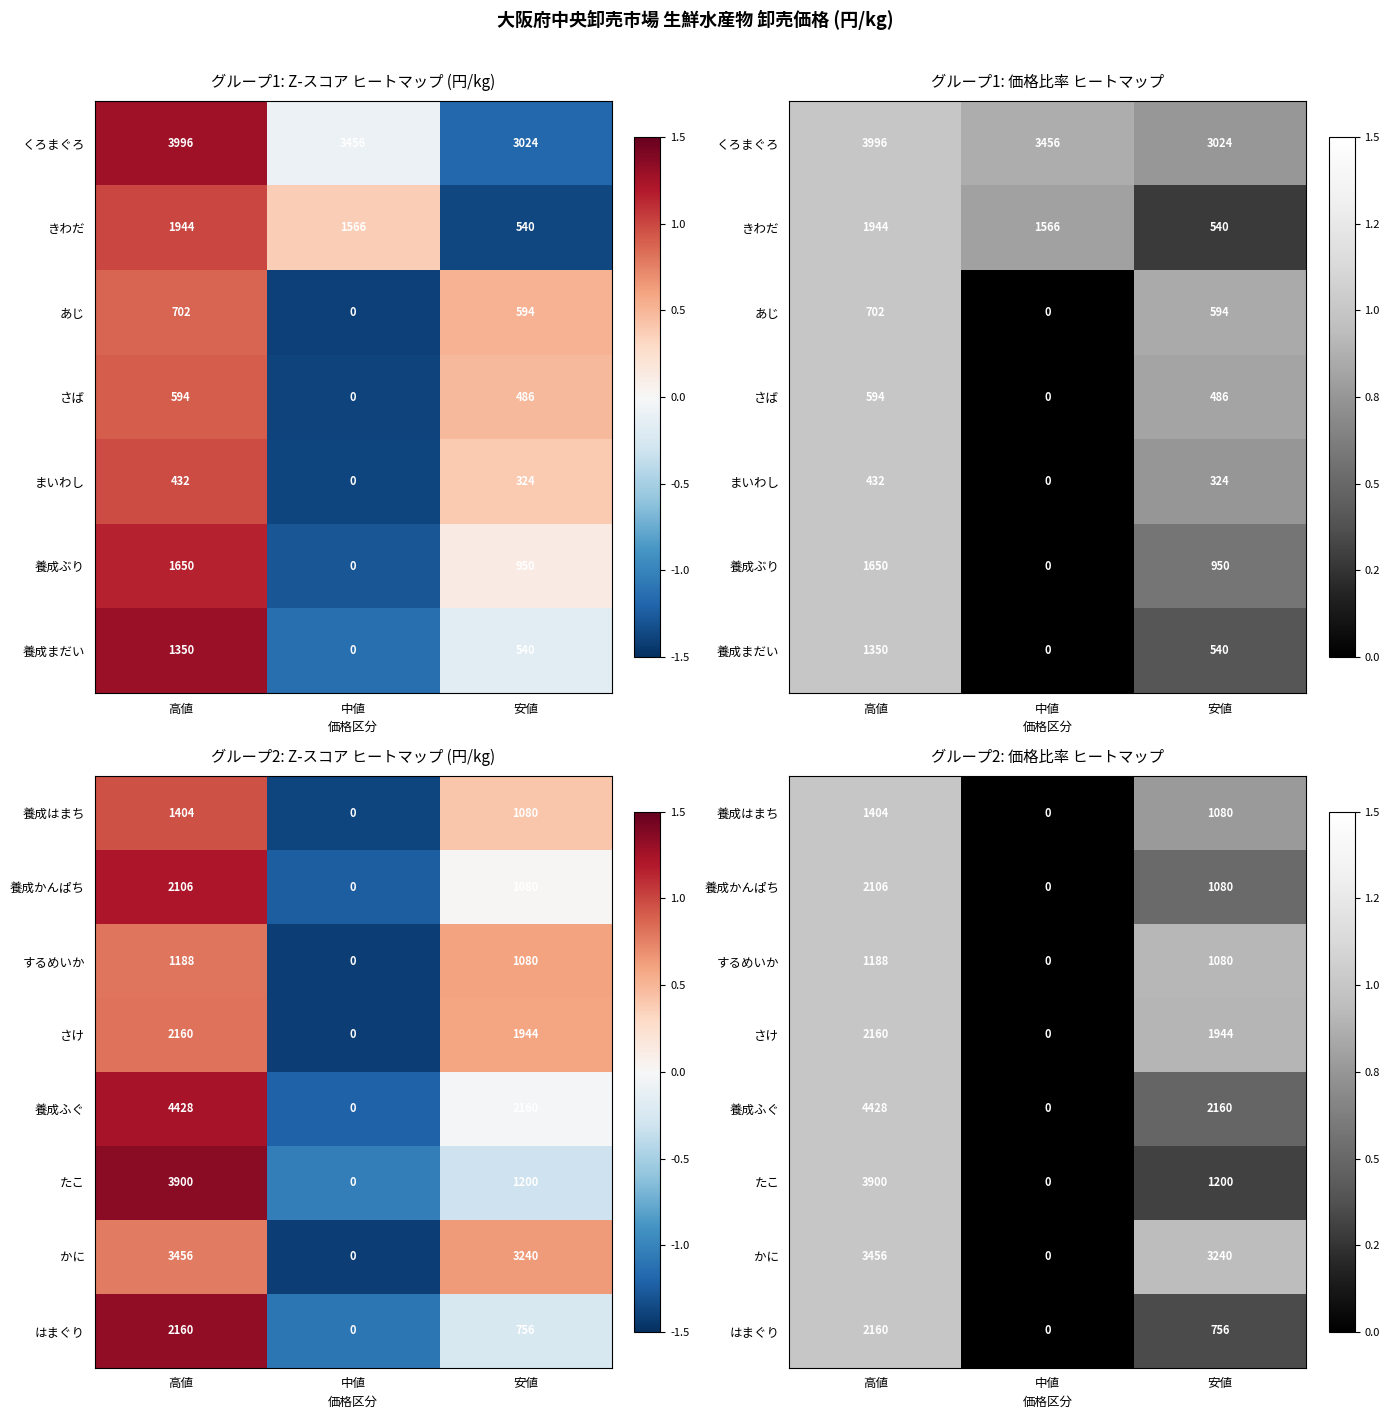

How many data points does each series have?

3